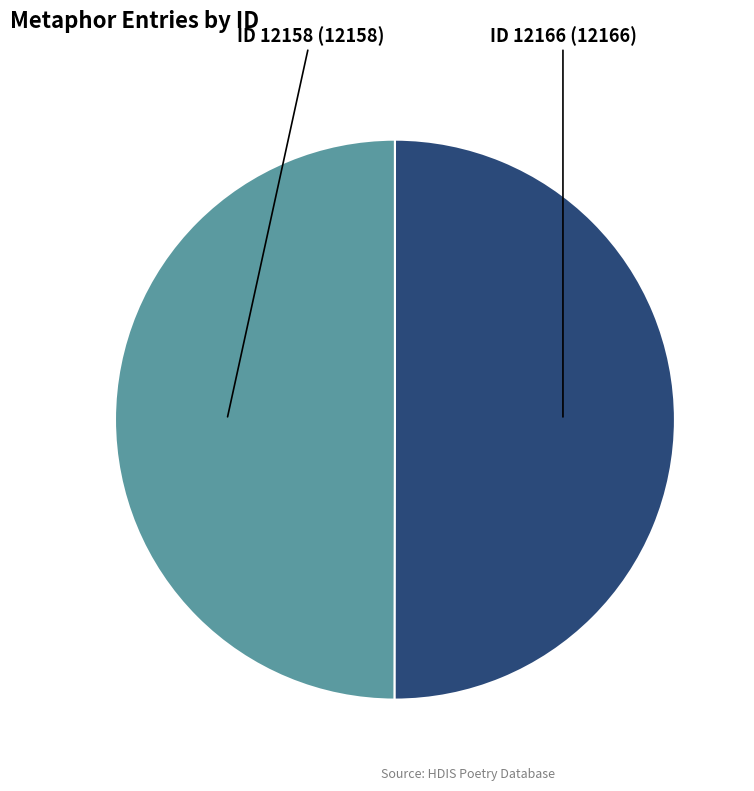

How many segments does this pie chart have?

2